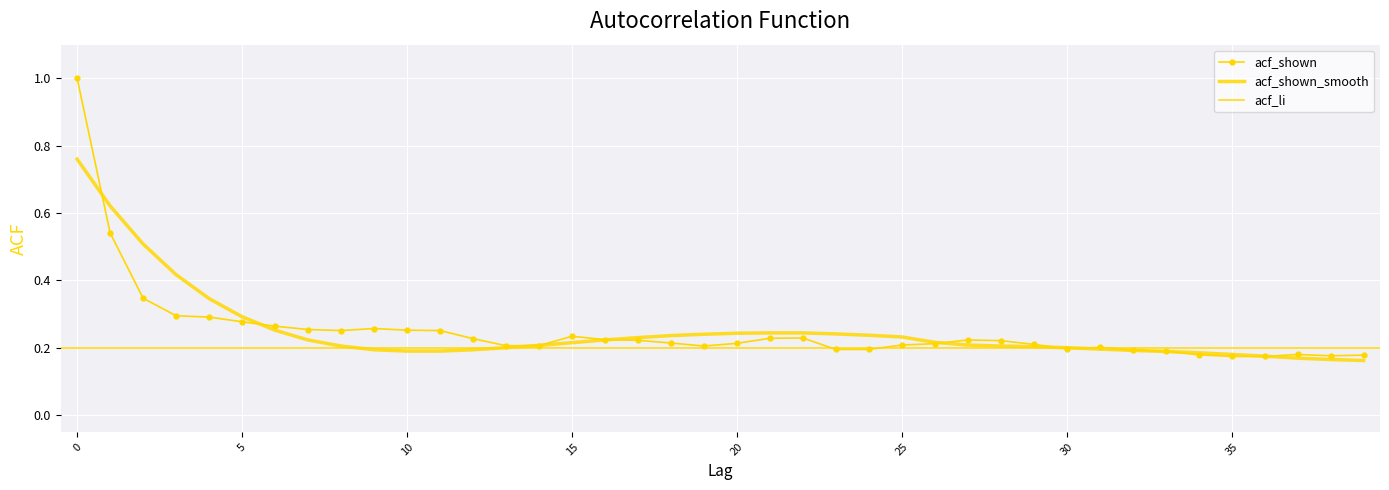

Between which two adjacent categories do acf_shown_smooth and acf_shown first intersect?

0 and 1